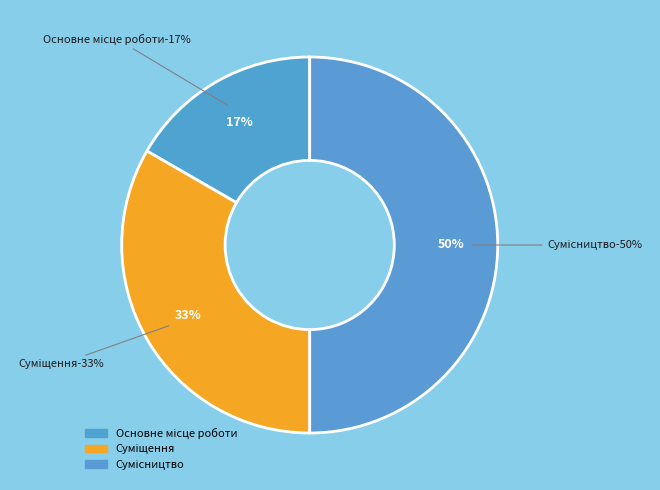

What is the ratio of the value at Основне місце роботи to the value at Сумісництво?

0.3